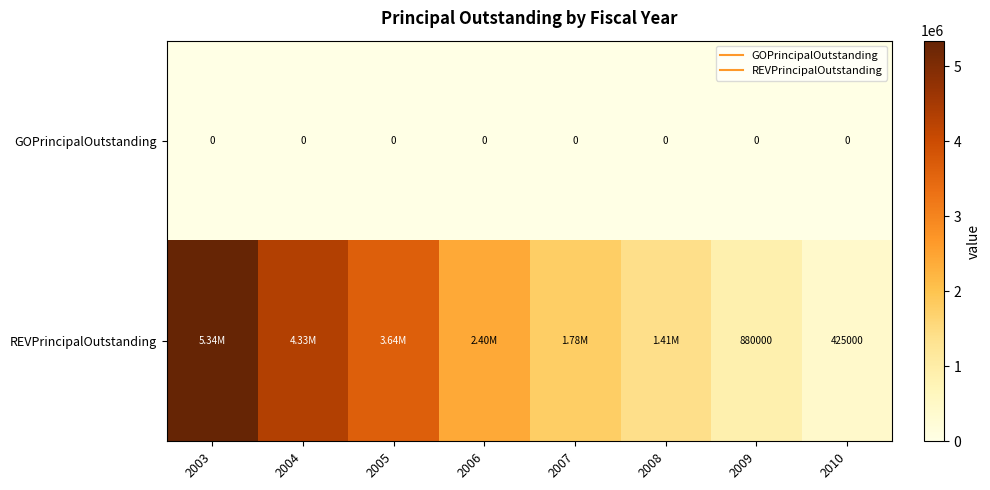

What value does the REVPrincipalOutstanding series have at 2007?

1780000